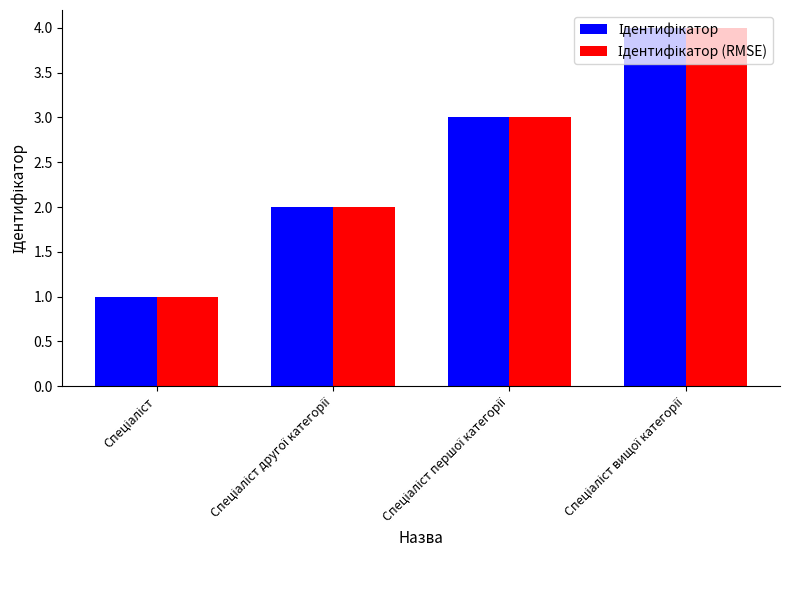

How many series are shown in this chart?

2